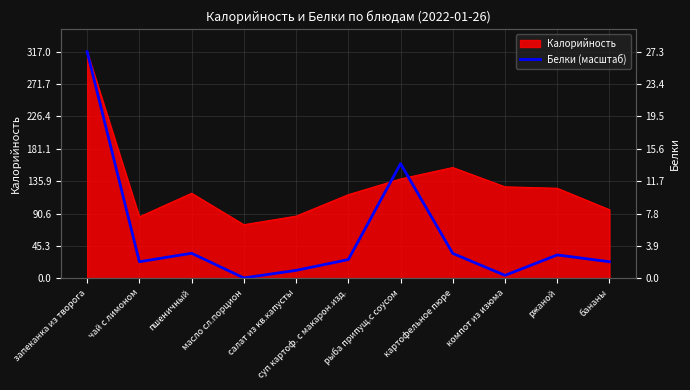

Where does the data first go above 26?

запеканка из творога